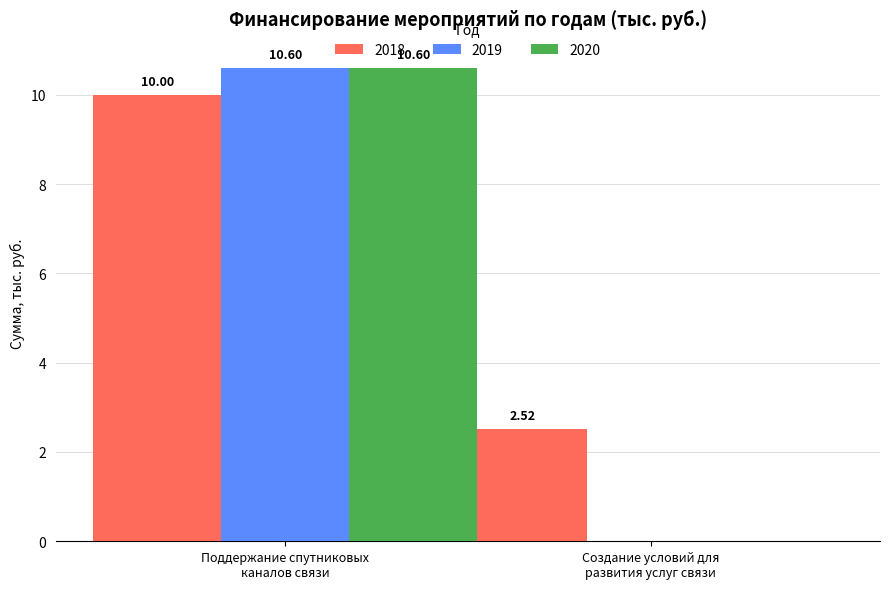

Which series has the largest total across all categories?

2018